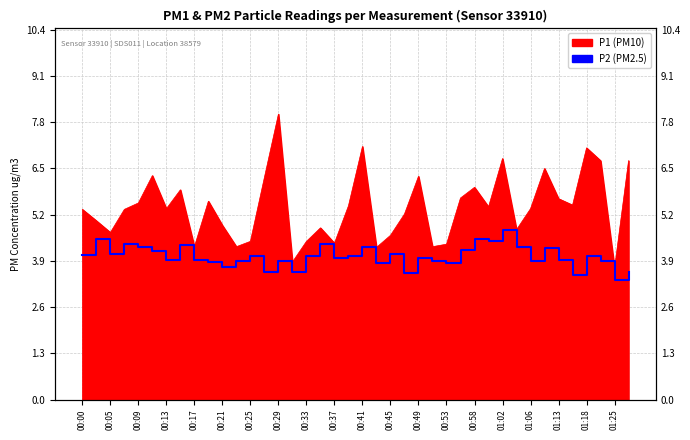

Which has a higher value, 00:37 or 00:29?

00:37